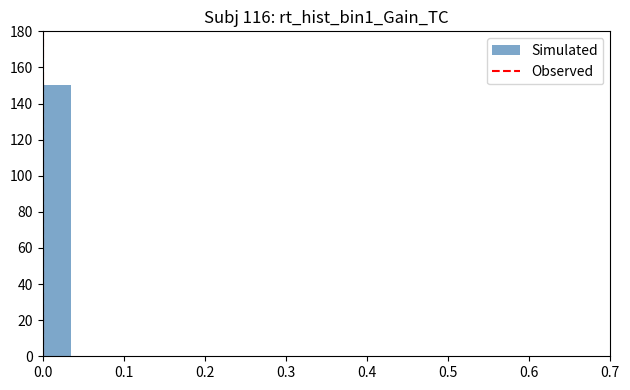

Read against the x-axis, roughly where is the centre of the tallest bar?

0.02